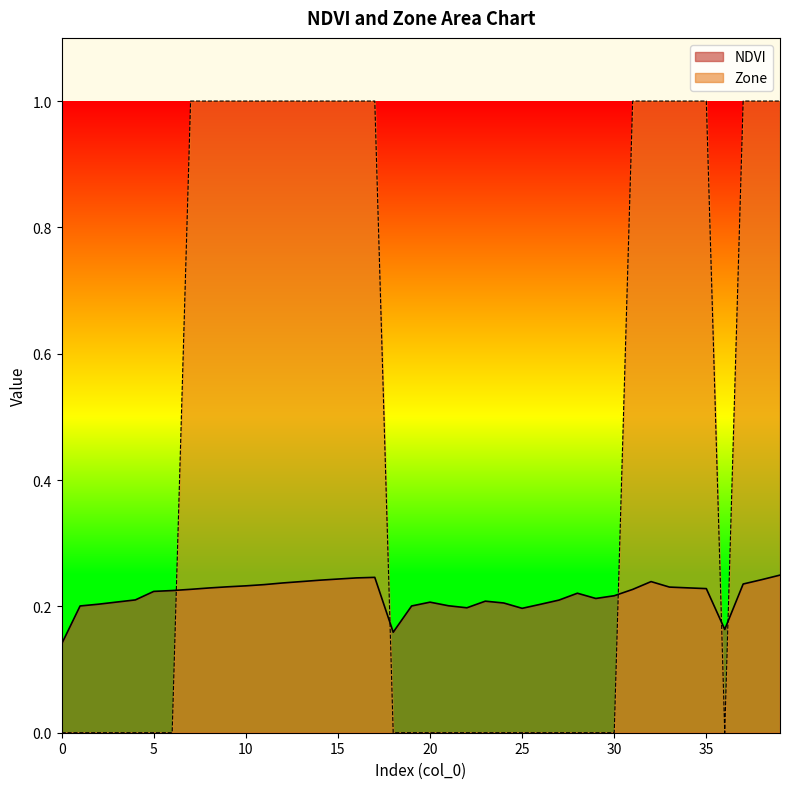

Rank the series by their maximum value, from highest to lowest.

Zone, NDVI